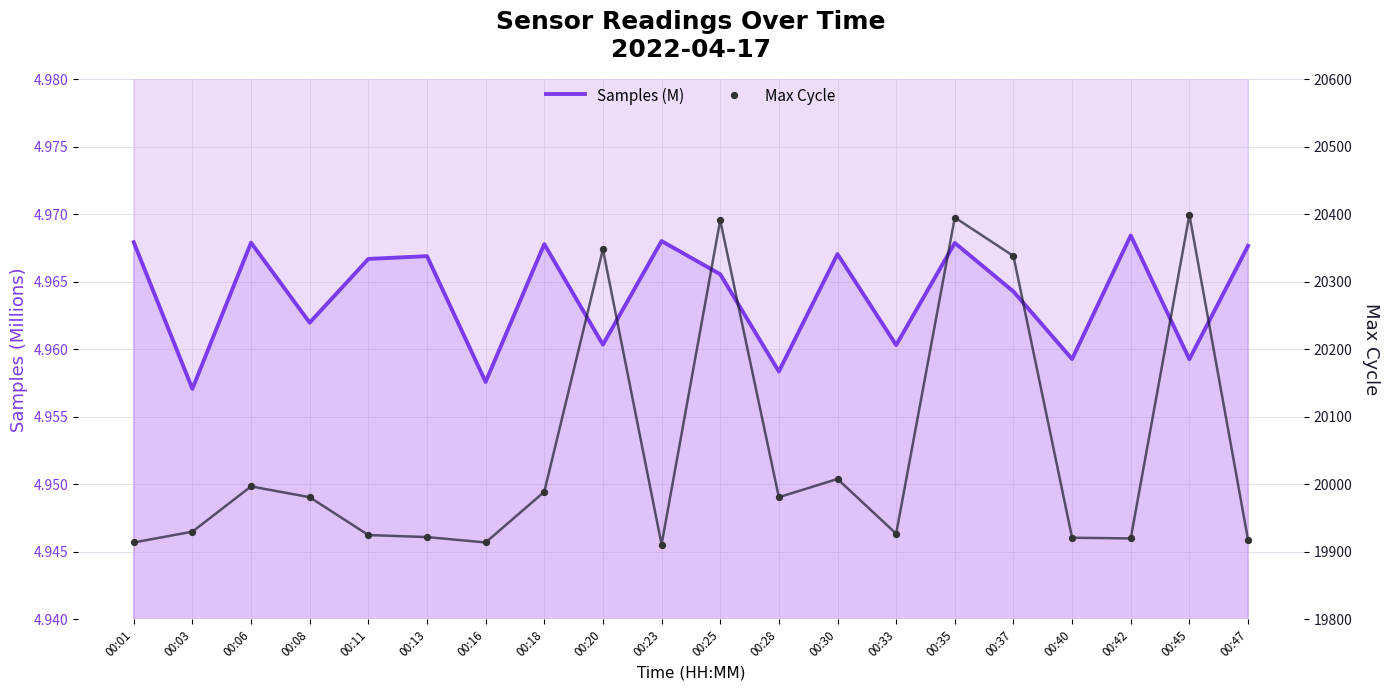

What is the total value across all series at 00:16?

19919.0